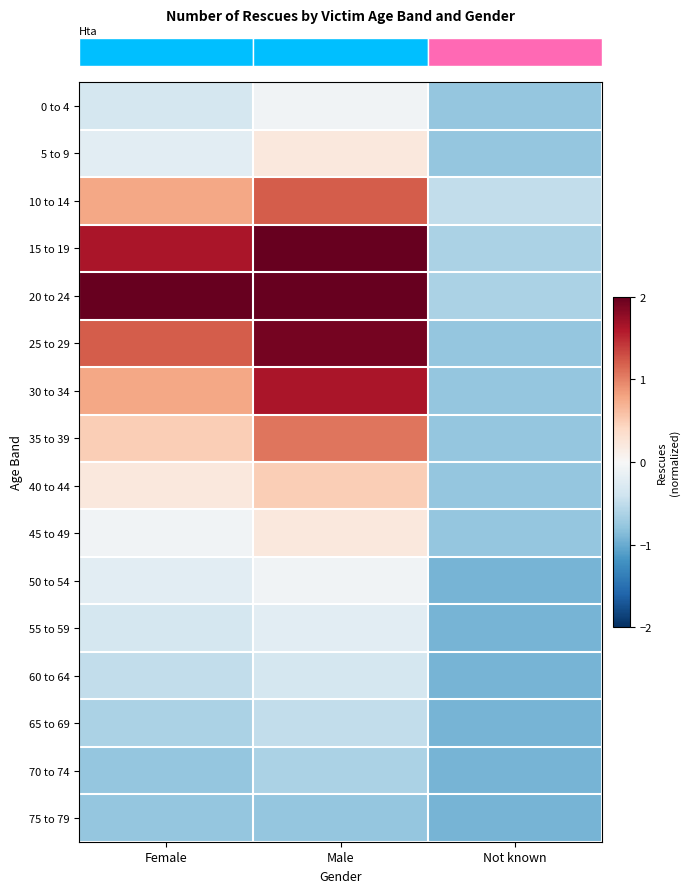

What is the spread (max minus min) of values at Female?

3.0